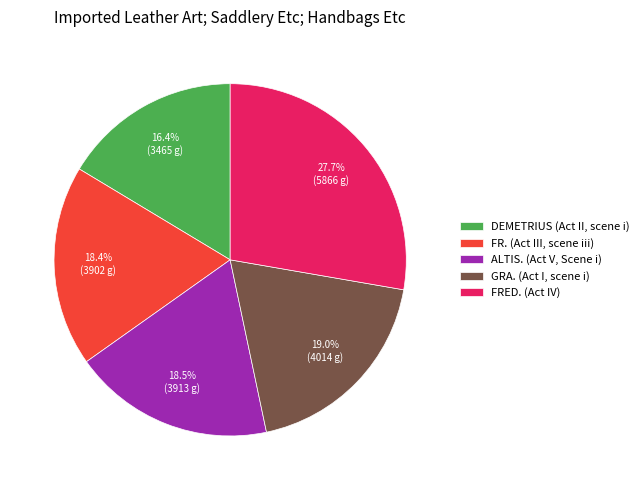

Do FR. (Act III, scene iii) and GRA. (Act I, scene i) together represent more than half of the pie?

No